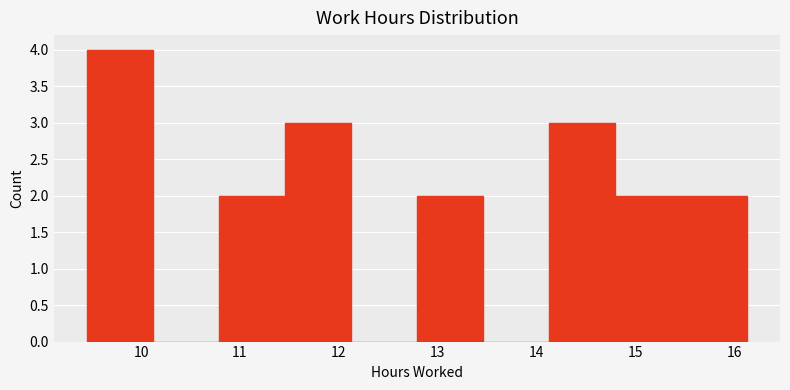

Reading left to right, transcribe this chart: for each bar, give the range it covers on the x-axis and its height. Neither the bar edges nor the heights are printed on the chart, so give them approximately, as read against the axes.

9.5 to 10.1: 4
10.1 to 10.8: 0
10.8 to 11.5: 2
11.5 to 12.1: 3
12.1 to 12.8: 0
12.8 to 13.5: 2
13.5 to 14.1: 0
14.1 to 14.8: 3
14.8 to 15.5: 2
15.5 to 16.1: 2